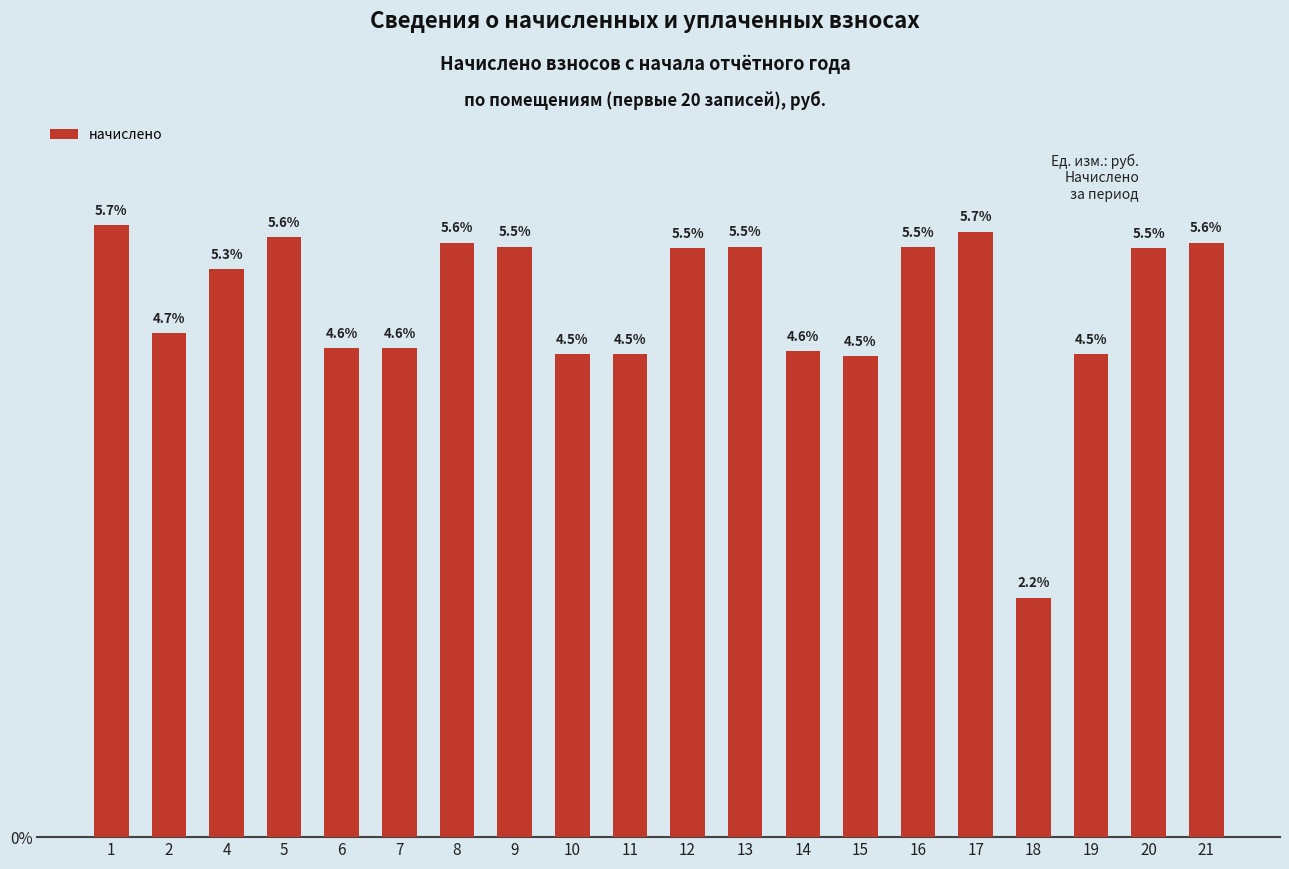

The chart shows a value of 10895.7 at 15. True or false?

False